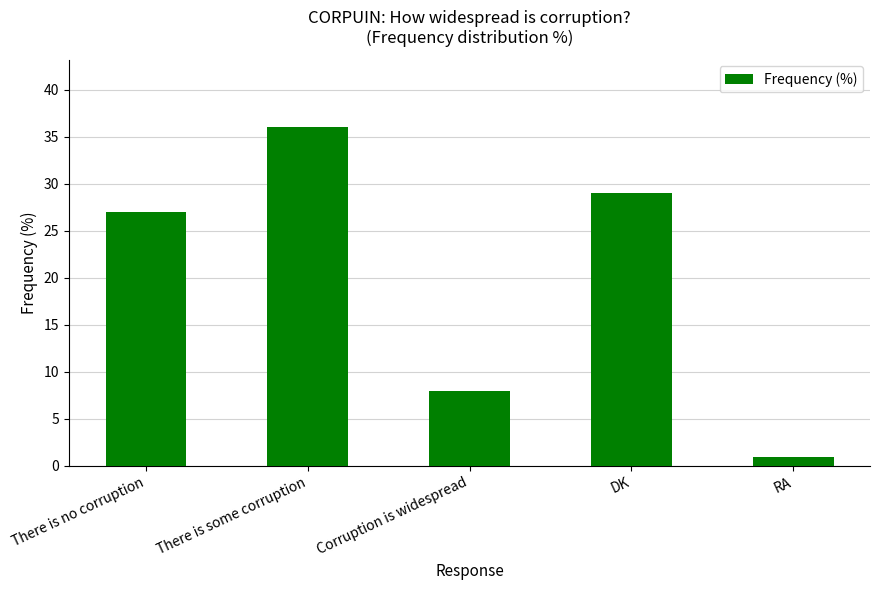

What is the minimum value shown in the chart?

1